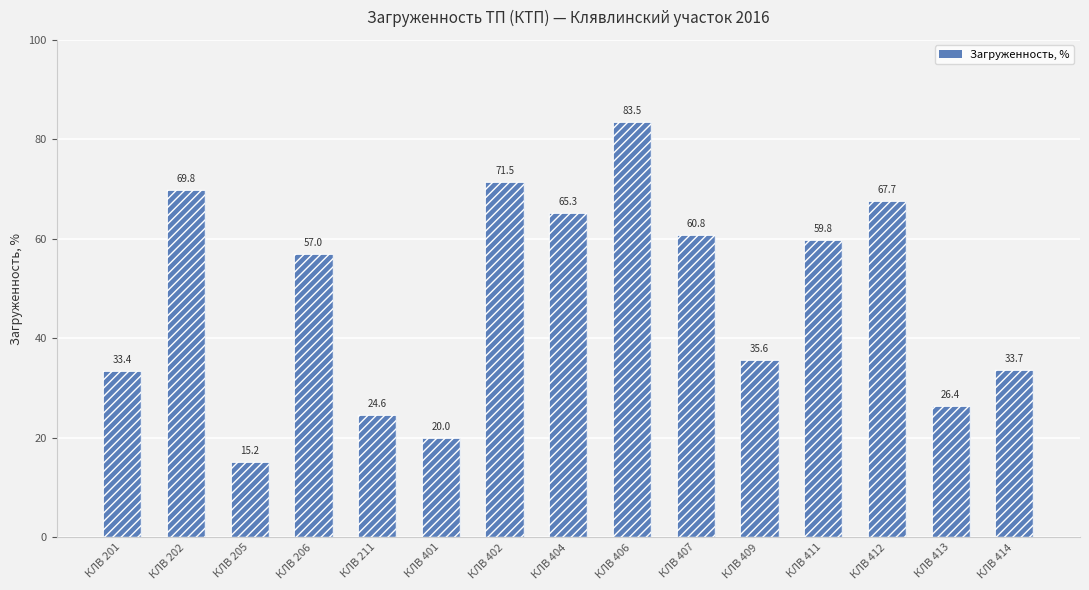

What is the value of the 13th bar from the left?

67.7